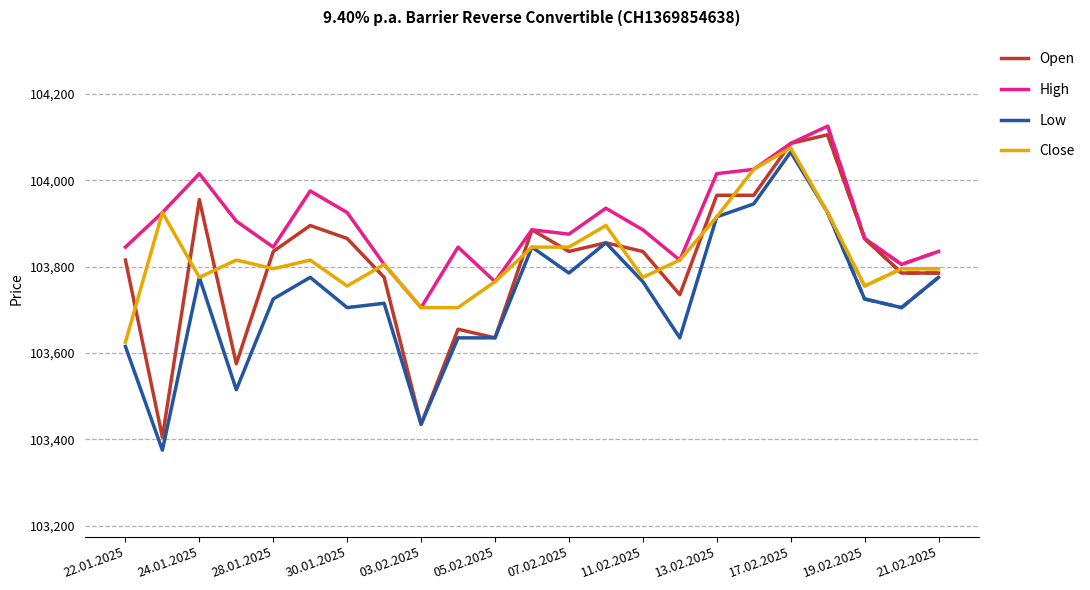

True or false: Low and High intersect in this chart.

False